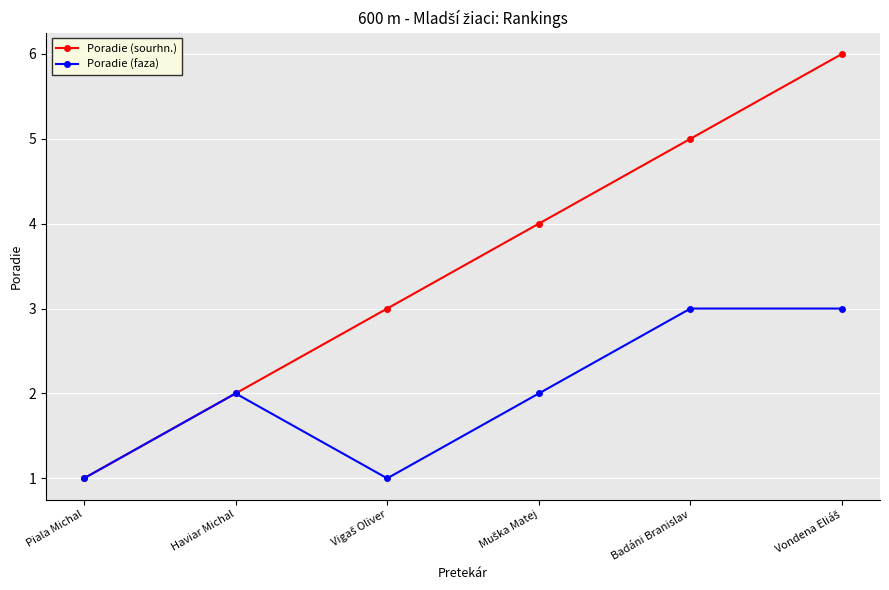

What is the spread (max minus min) of values at Badáni Branislav?

2